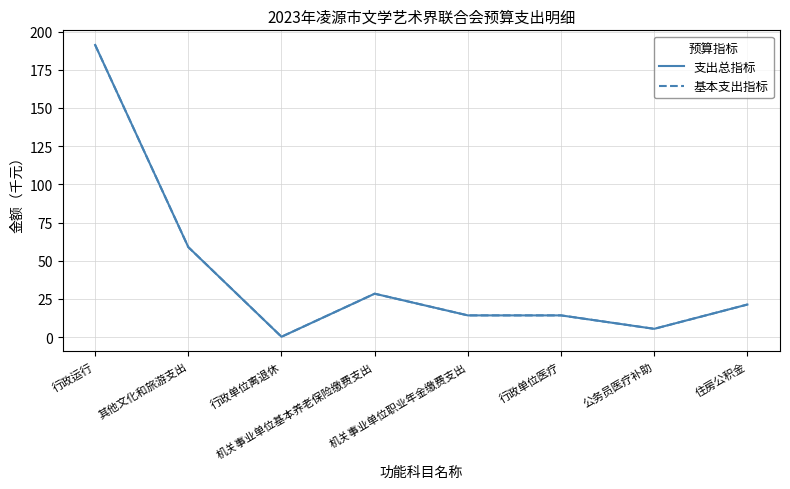

What is the total value across all series at 公务员医疗补助?

10.8